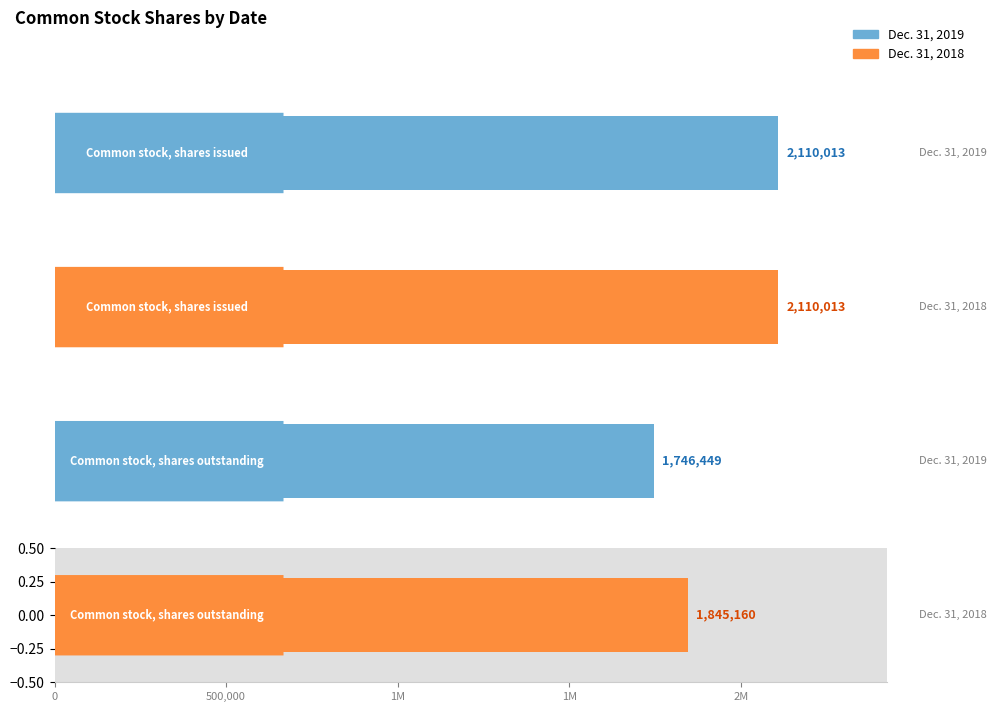

Reading left to right, transcribe all the data shown in this chart.

Dec. 31, 2019: 2110013	1746449
Dec. 31, 2018: 2110013	1845160